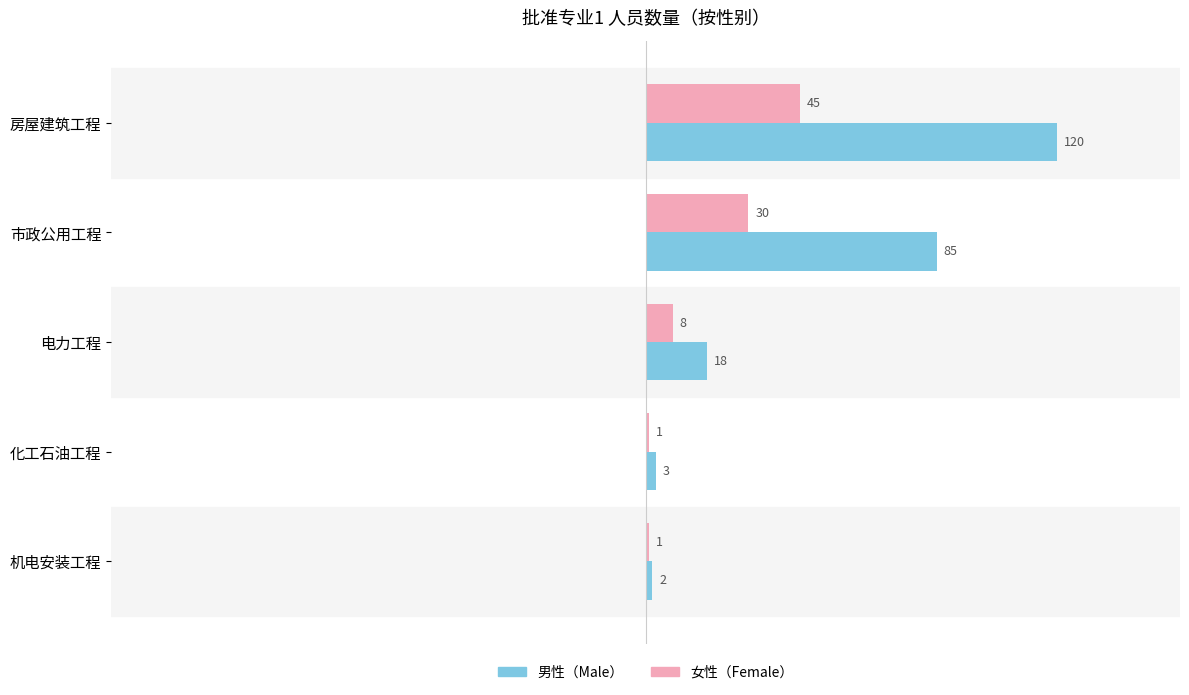

Is it true that 男性（Male） equals 149 at 市政公用工程?

False